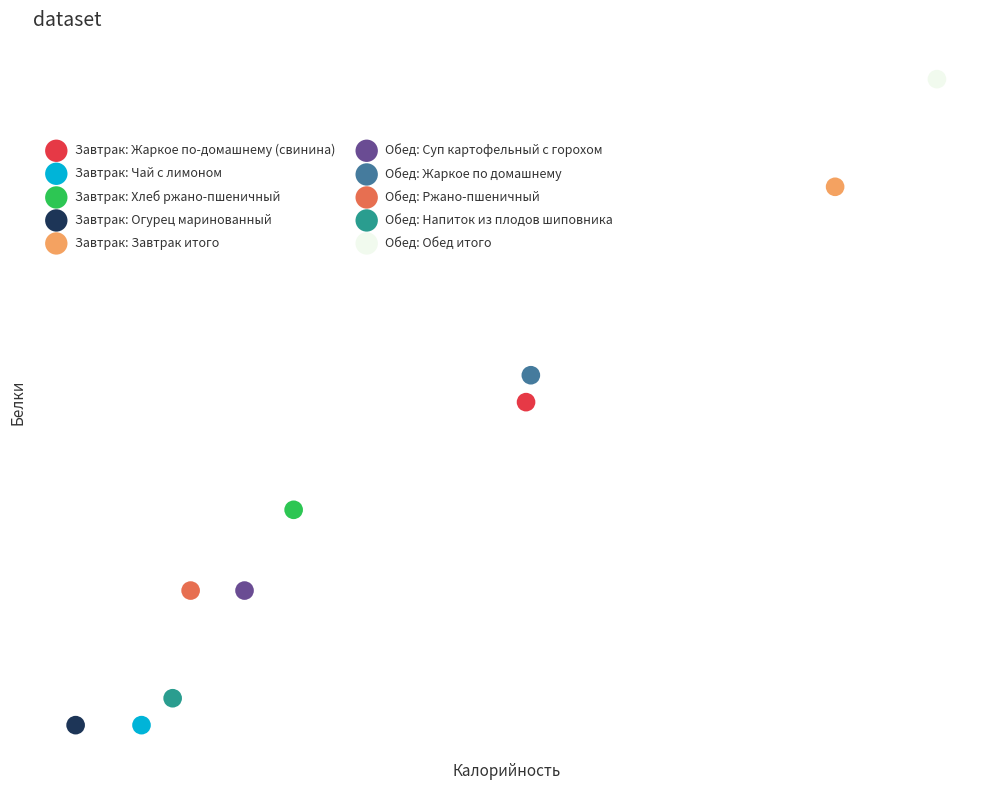

What are all the series names shown in the legend?

Завтрак: Жаркое по-домашнему (свинина), Завтрак: Чай с лимоном, Завтрак: Хлеб ржано-пшеничный, Завтрак: Огурец маринованный, Завтрак: Завтрак итого, Обед: Суп картофельный с горохом, Обед: Жаркое по домашнему, Обед: Ржано-пшеничный, Обед: Напиток из плодов шиповника, Обед: Обед итого